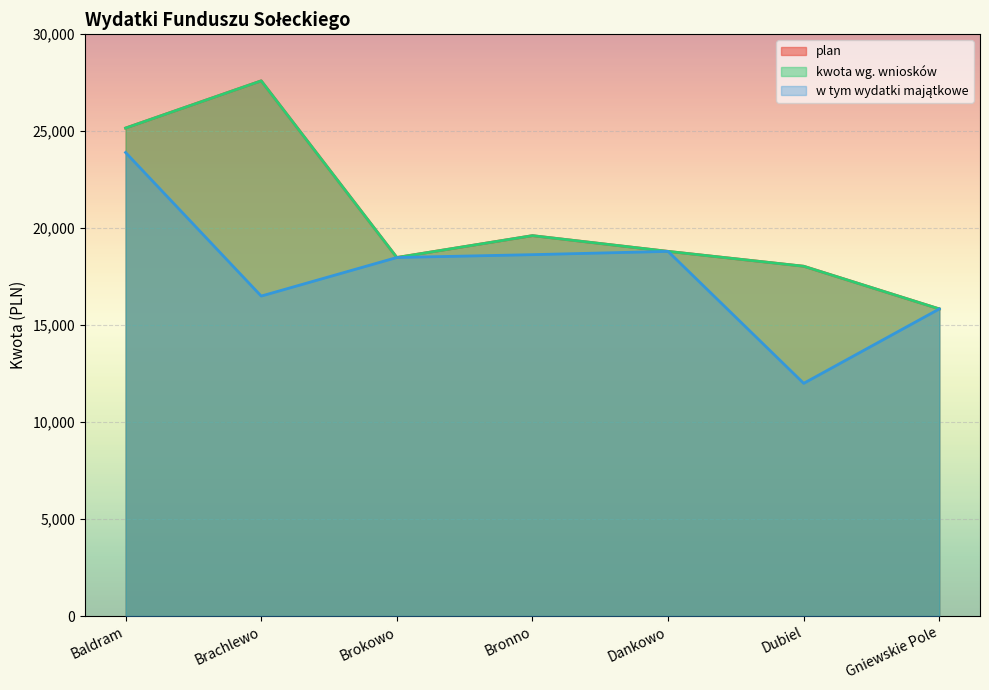

Rank the series by their maximum value, from lowest to highest.

w tym wydatki majątkowe, kwota wg. wniosków, plan